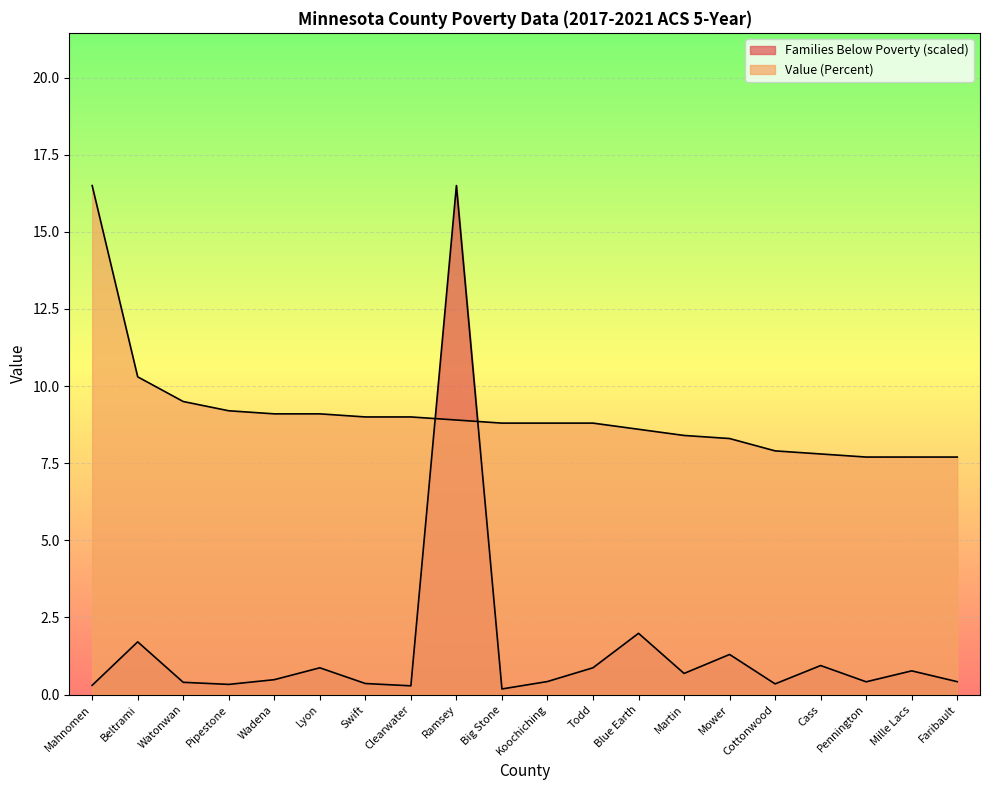

Reading left to right, extract all data points from this chart.

Families Below Poverty: Mahnomen=0.3	Beltrami=1.7	Watonwan=0.4	Pipestone=0.3	Wadena=0.5	Lyon=0.9	Swift=0.4	Clearwater=0.3	Ramsey=16.5	Big Stone=0.2	Koochiching=0.4	Todd=0.9	Blue Earth=2.0	Martin=0.7	Mower=1.3	Cottonwood=0.3	Cass=0.9	Pennington=0.4	Mille Lacs=0.8	Faribault=0.4
Value (Percent): Mahnomen=16.5	Beltrami=10.3	Watonwan=9.5	Pipestone=9.2	Wadena=9.1	Lyon=9.1	Swift=9.0	Clearwater=9.0	Ramsey=8.9	Big Stone=8.8	Koochiching=8.8	Todd=8.8	Blue Earth=8.6	Martin=8.4	Mower=8.3	Cottonwood=7.9	Cass=7.8	Pennington=7.7	Mille Lacs=7.7	Faribault=7.7